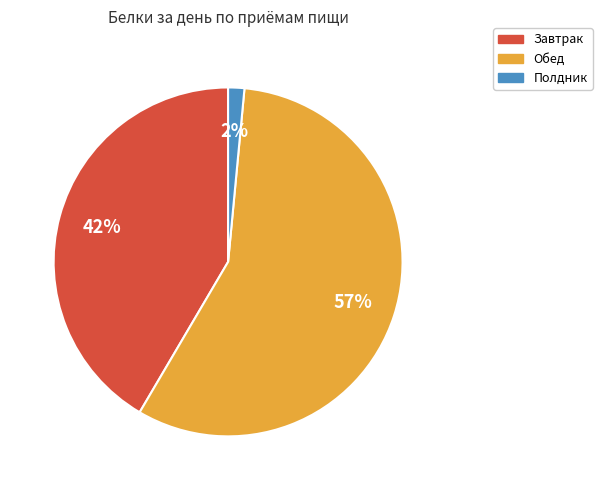

True or false: Обед accounts for 57% of the total.

True